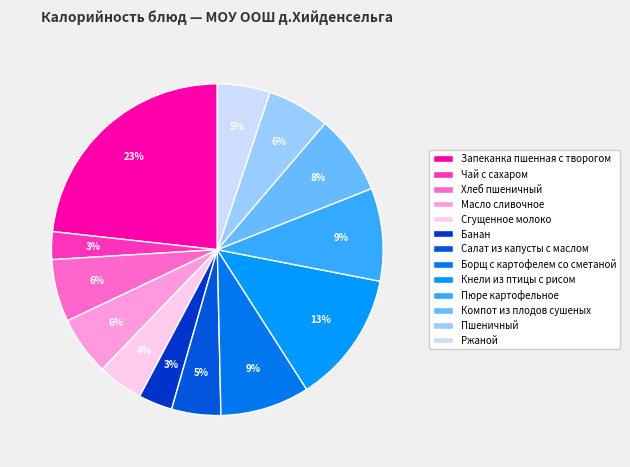

Which category has the biggest portion of the pie?

Запеканка пшенная с творогом